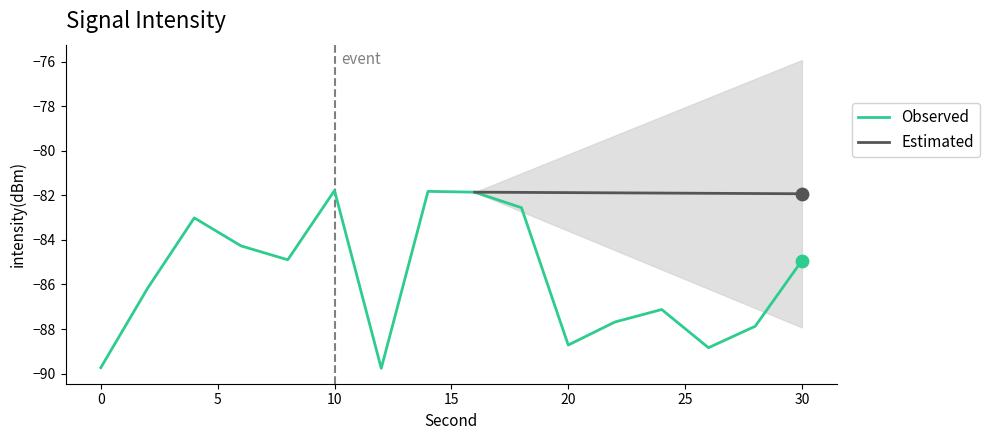

What is the change in value from 24 to 26?

-1.7